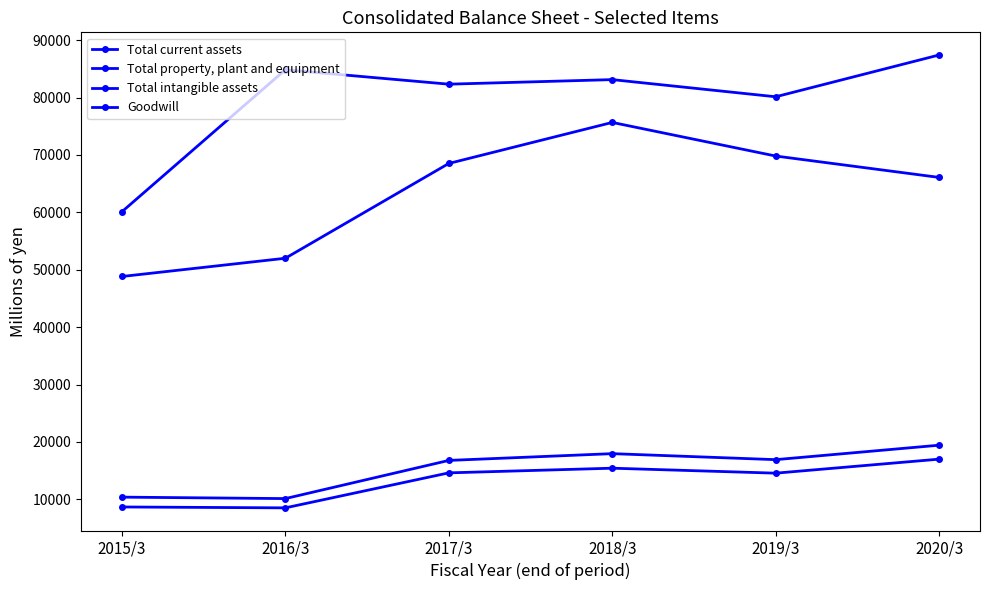

What is the approximate value of Goodwill at 2015/3, to the nearest 10?

8660